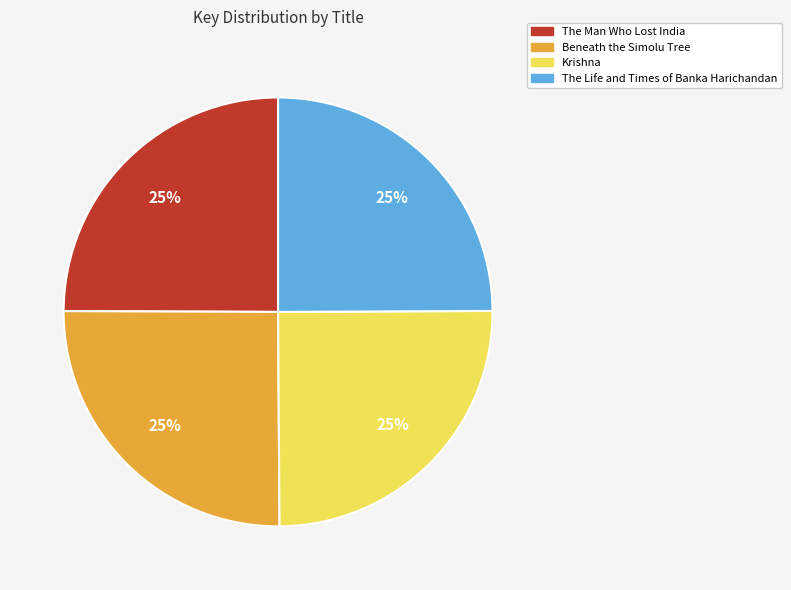

How many segments does this pie chart have?

4